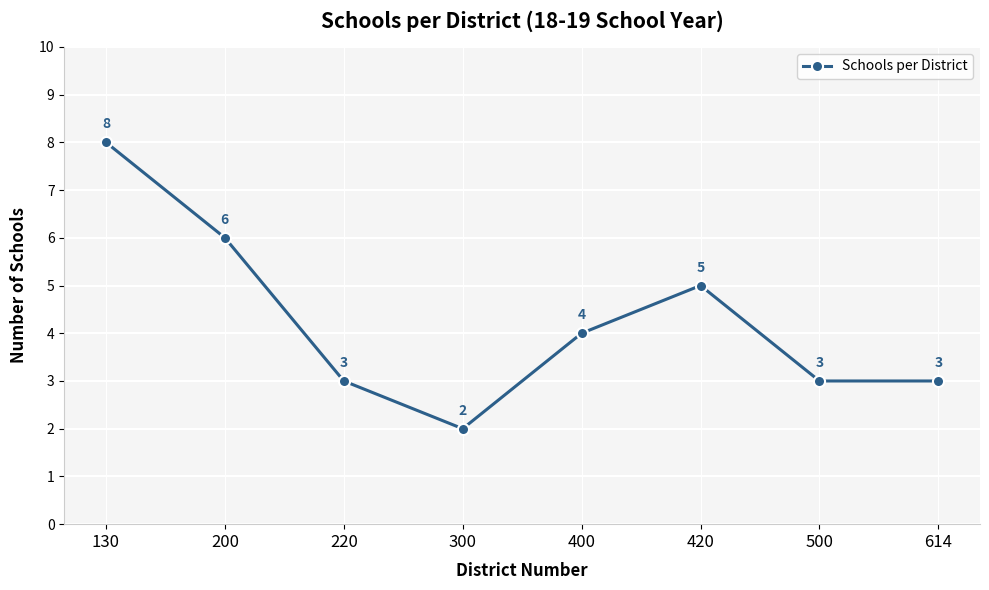

How many values are between 3 and 6?

6